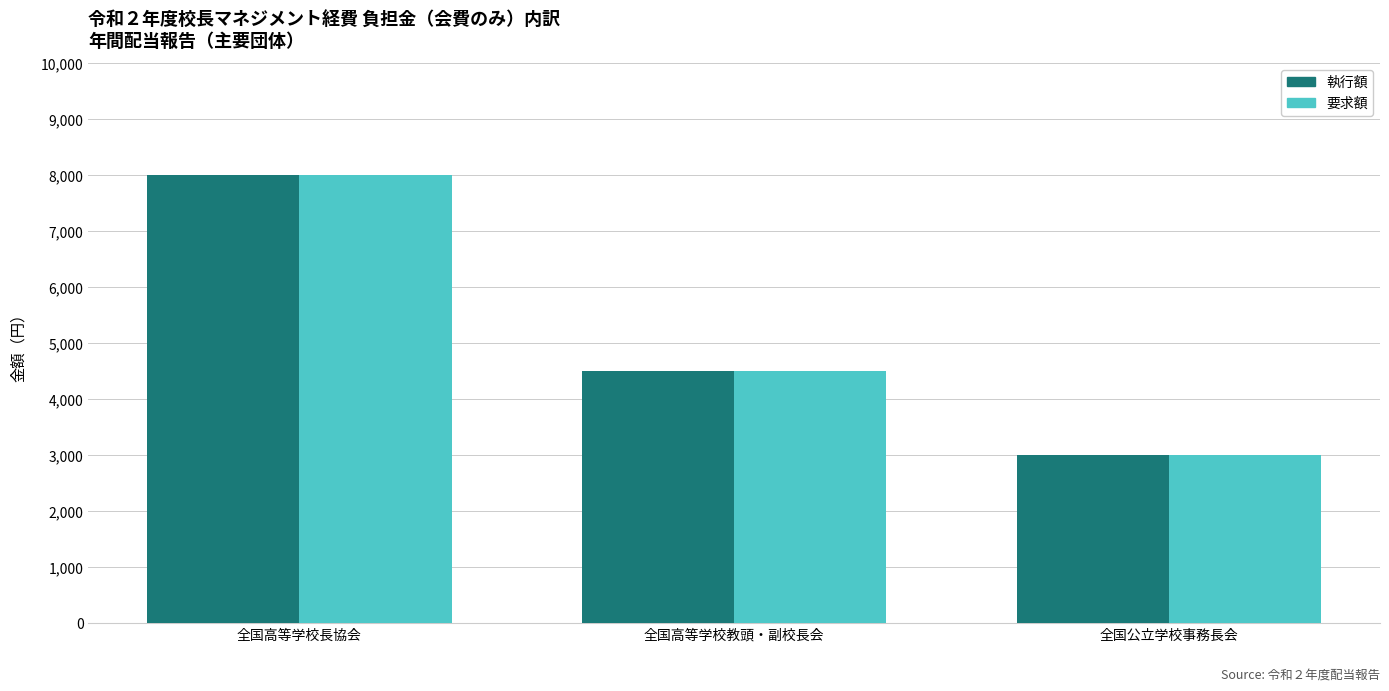

What is the value of the 執行額 bar at the 3rd from the left?

3000